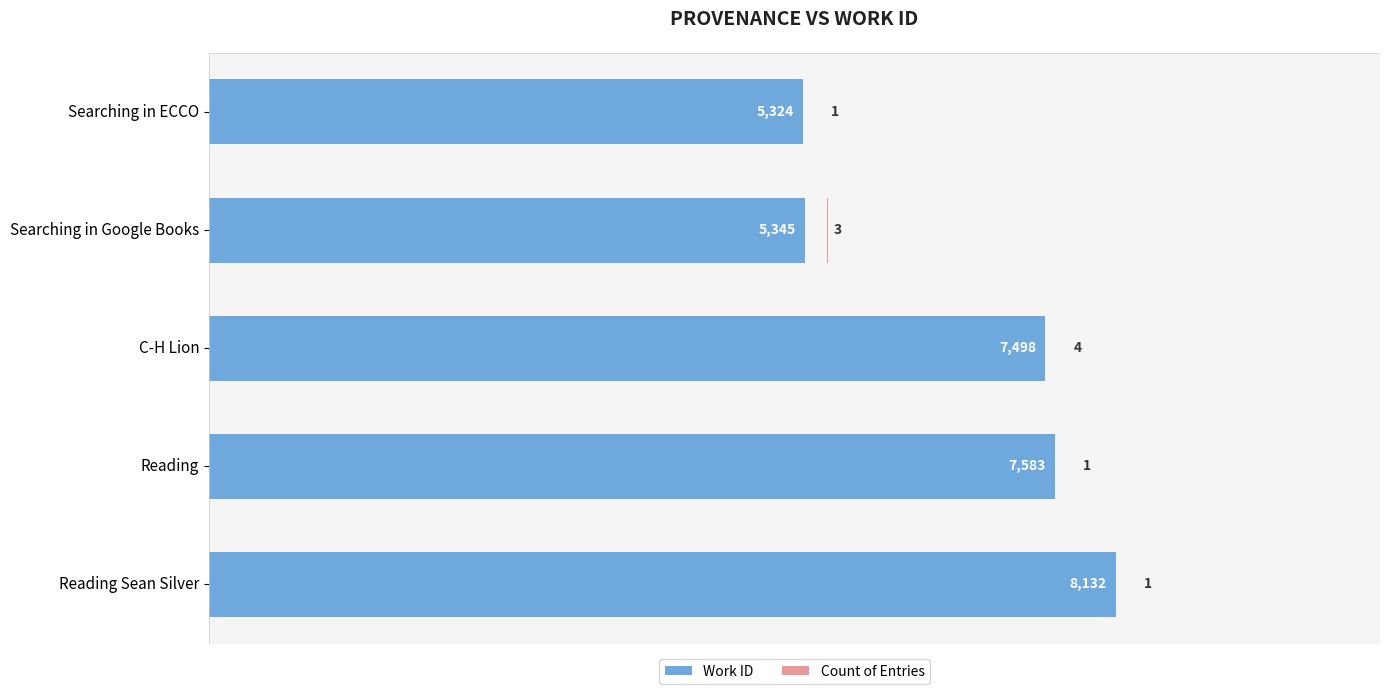

True or false: Count of Entries has a value of 0 at Reading.

False